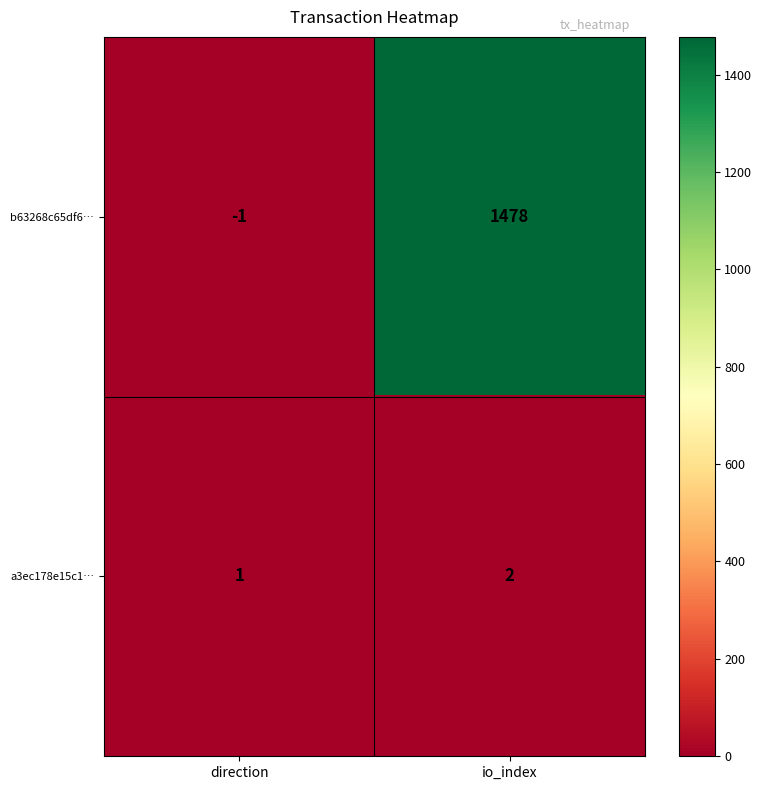

Rank the series by their maximum value, from highest to lowest.

b63268c65df6…, a3ec178e15c1…